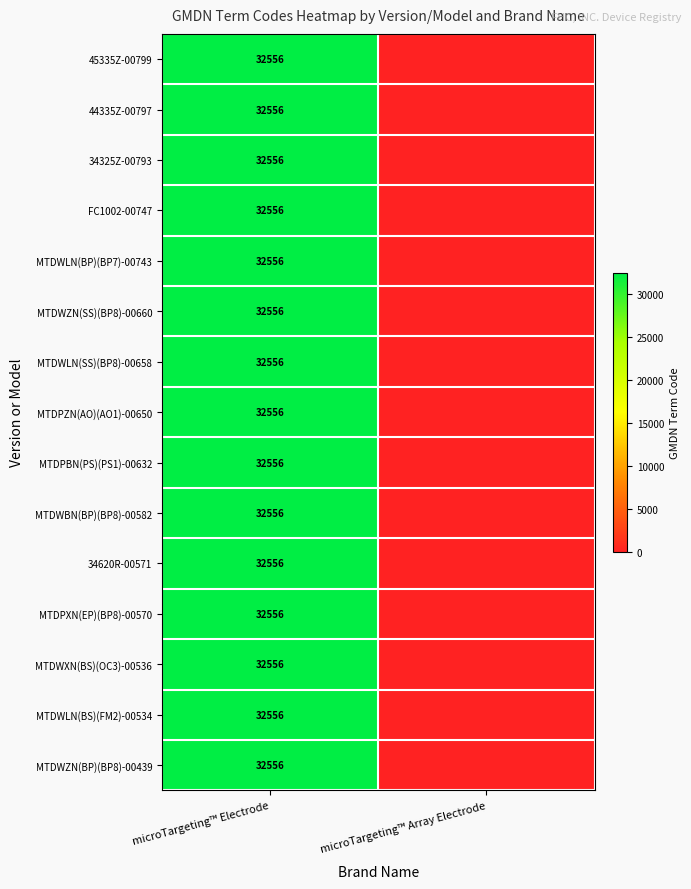

Which has a higher value, microTargeting™ Array Electrode or microTargeting™ Electrode?

microTargeting™ Electrode